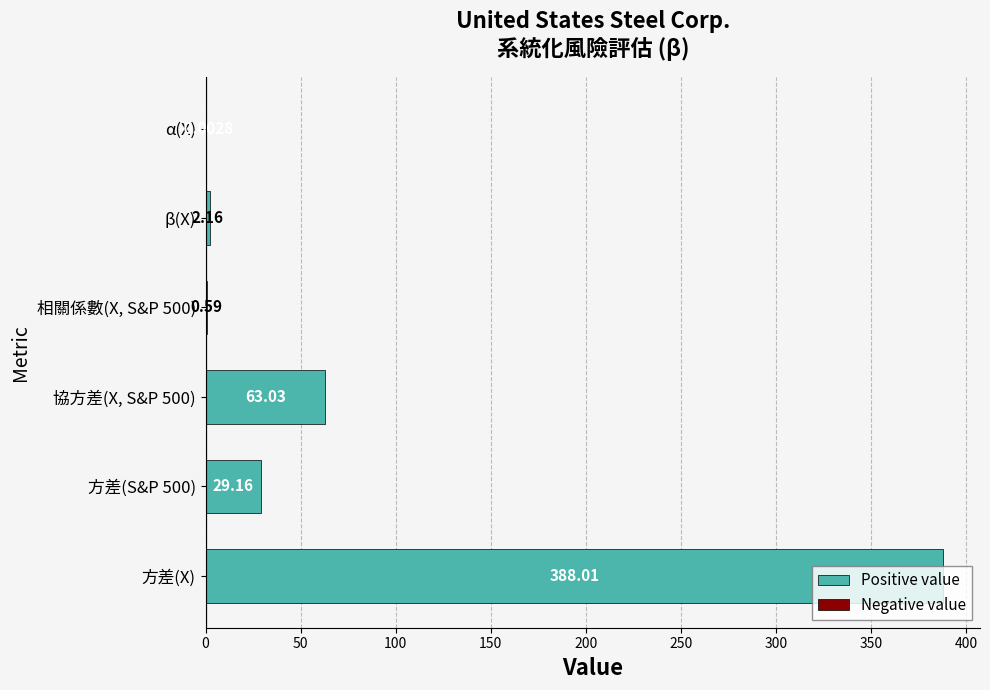

The value of Positive value at 50 is 16.3. True or false?

False